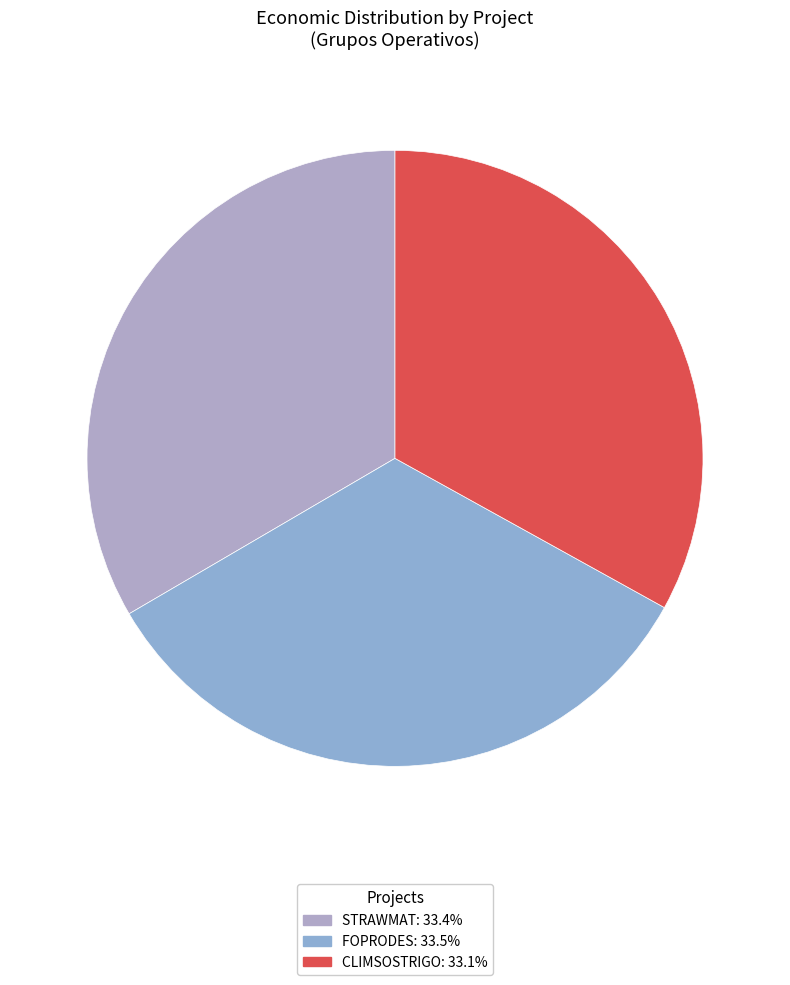

How many segments does this pie chart have?

3